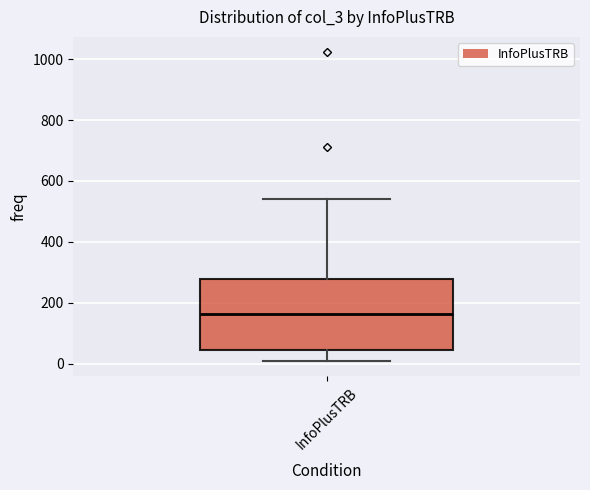

Where is the upper edge of the box for InfoPlusTRB on the y-axis? The values are not printed on the chart, so give them approximately, as read against the axis.

280